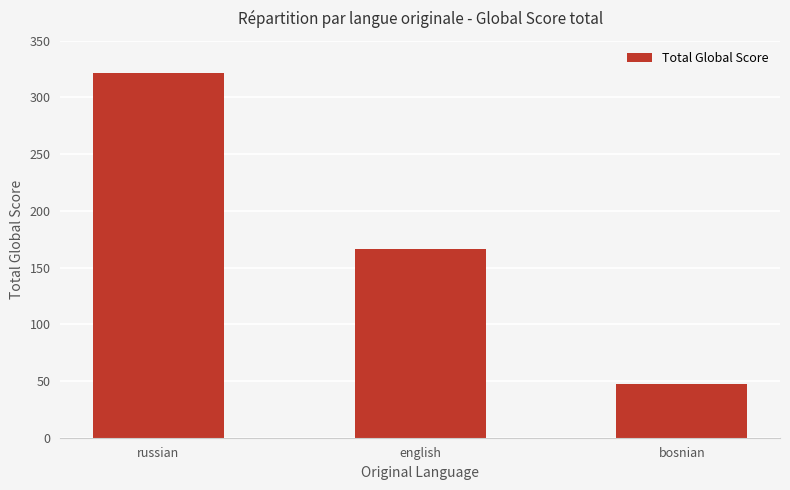

Between bosnian and russian, which is larger?

russian